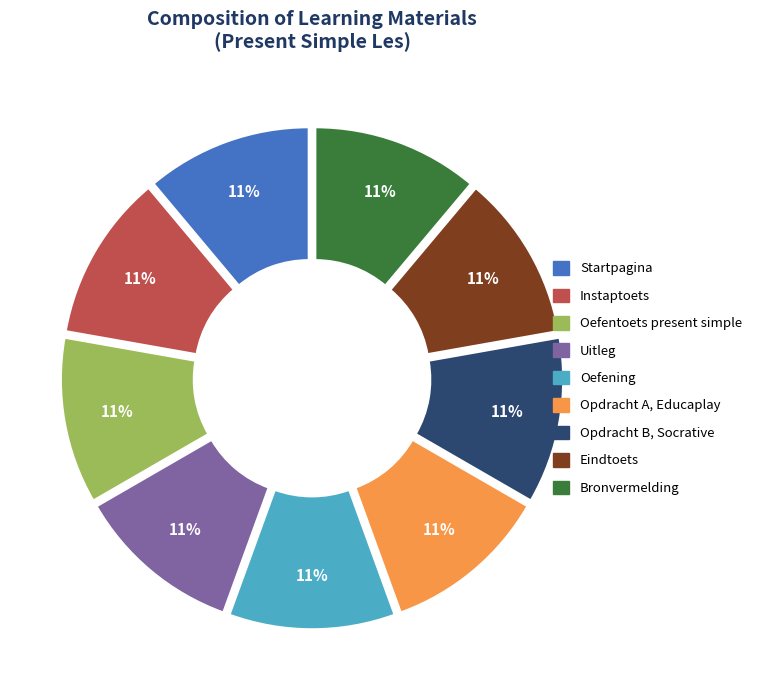

Is there a majority slice in this chart?

No